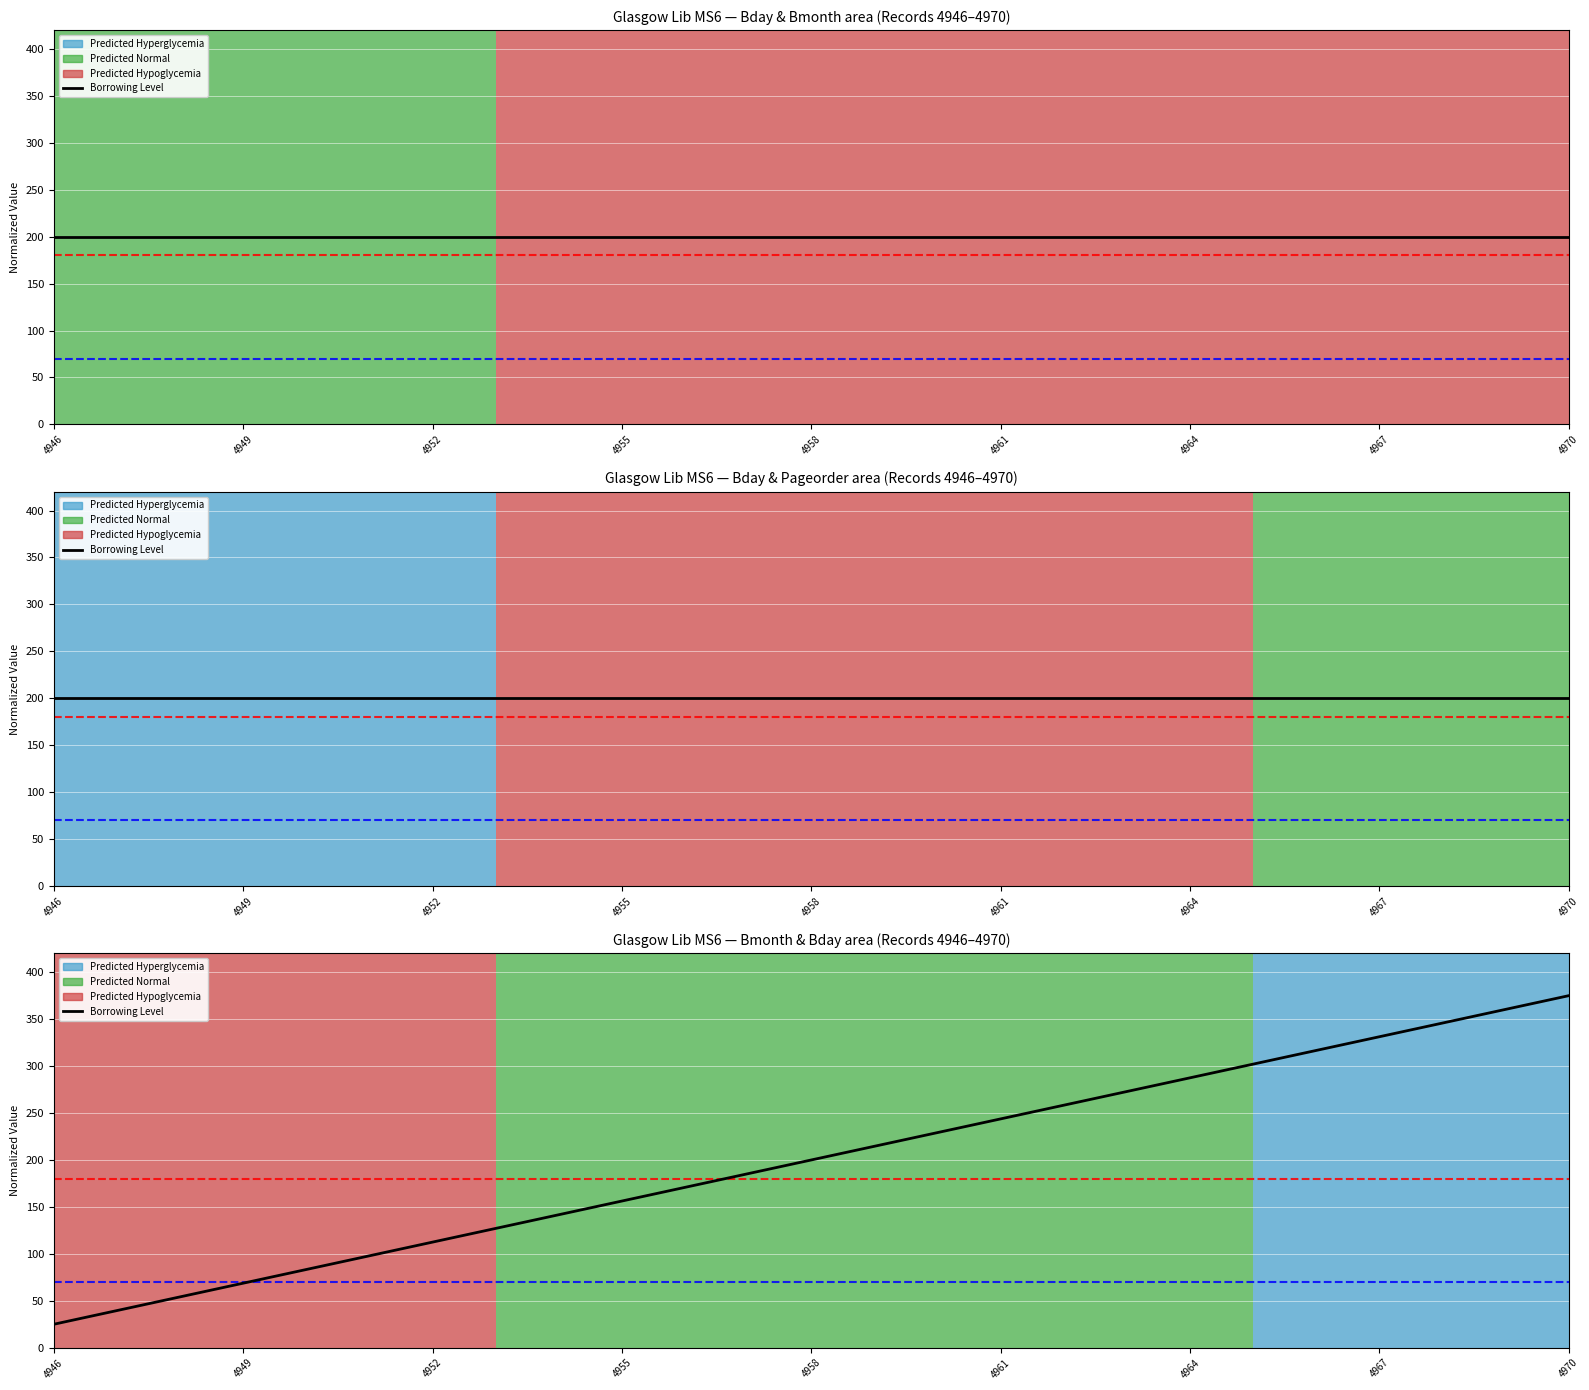

What is the minimum value shown in the chart?

25.0